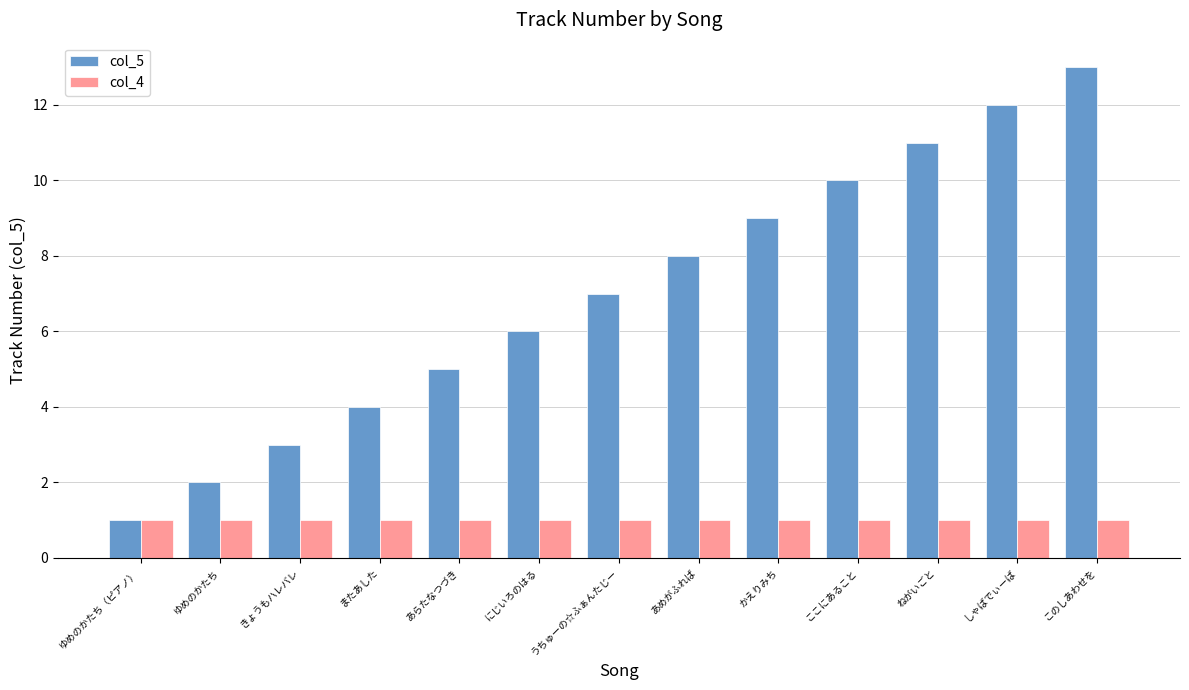

Reading left to right, what are all the values shown in this chart?

col_5: ゆめのかたち（ピアノ）=1	ゆめのかたち=2	きょうもハレバレ=3	またあした=4	あらたなつづき=5	にじいろのはる=6	うちゅーの☆ふぁんたじー=7	あめがふれば=8	かえりみち=9	ここにあること=10	ねがいごと=11	しゃばでぃーば=12	このしあわせを=13
col_4: ゆめのかたち（ピアノ）=1	ゆめのかたち=1	きょうもハレバレ=1	またあした=1	あらたなつづき=1	にじいろのはる=1	うちゅーの☆ふぁんたじー=1	あめがふれば=1	かえりみち=1	ここにあること=1	ねがいごと=1	しゃばでぃーば=1	このしあわせを=1